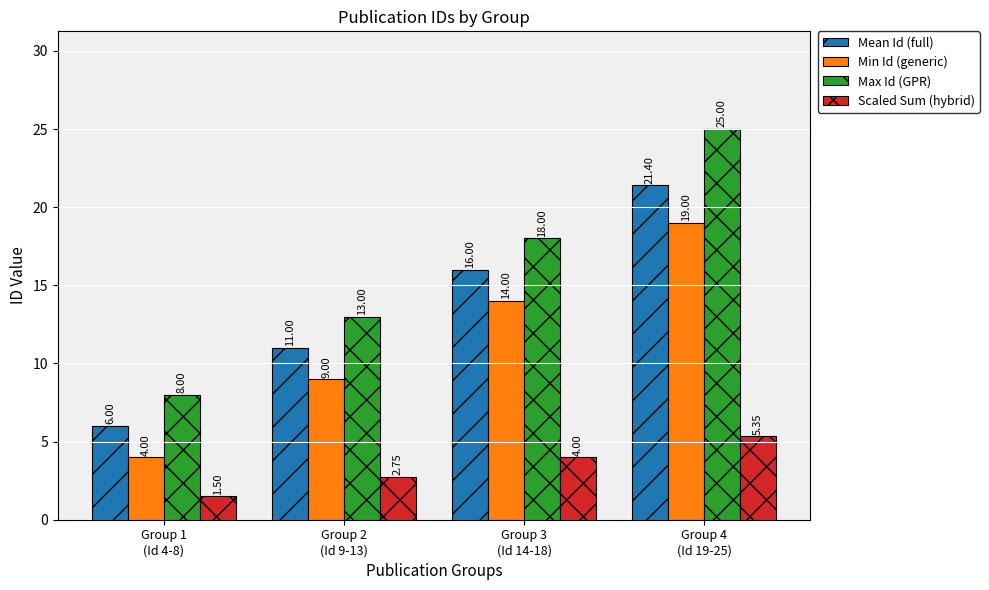

What value does the Mean Id (full) series have at Group 4
(Id 19-25)?

21.4